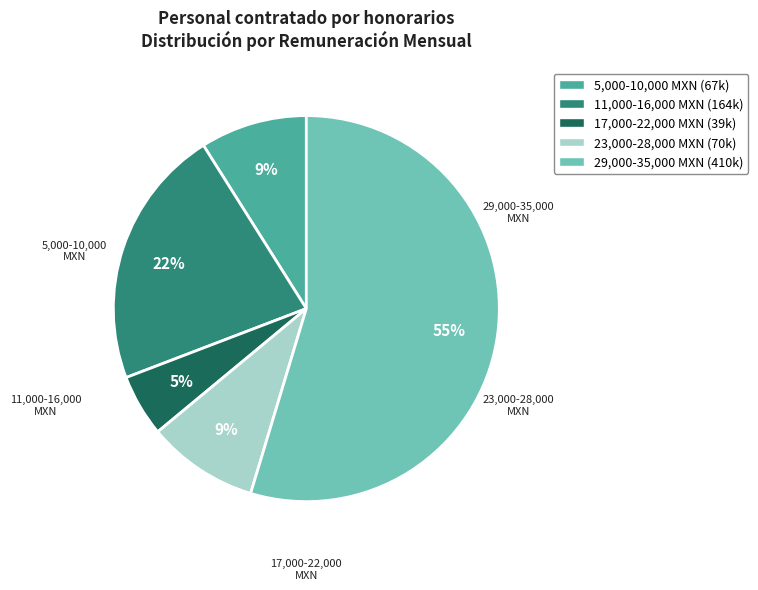

Does any single category account for the majority?

Yes